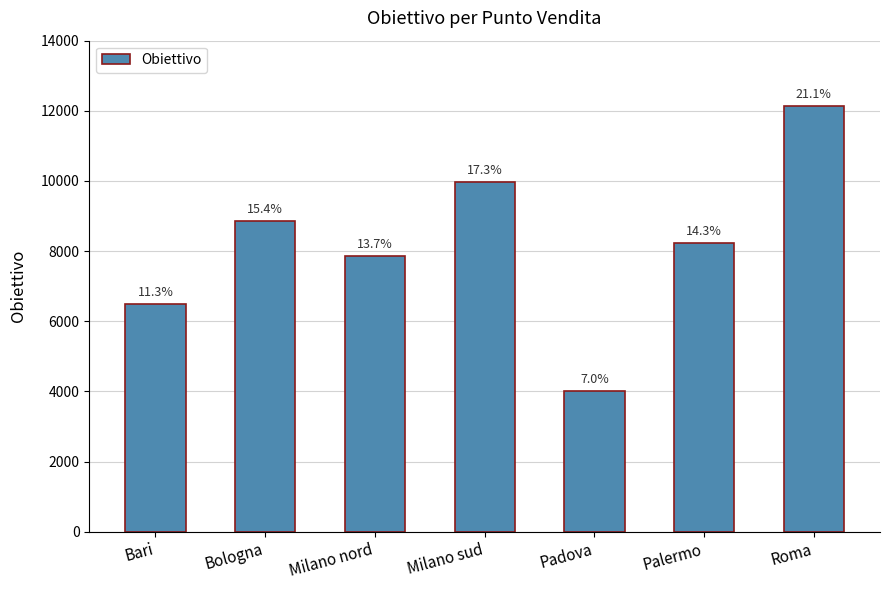

Are the bars horizontal?

No